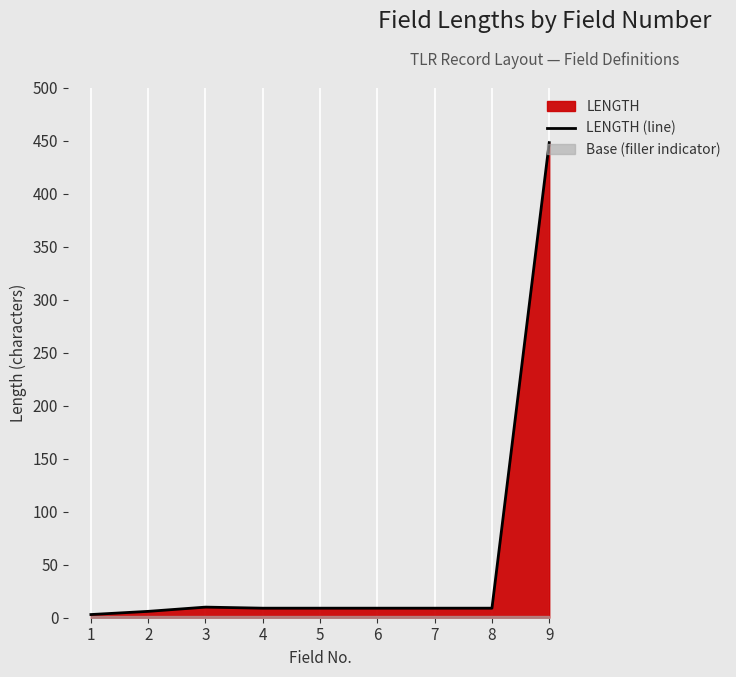

Reading left to right, extract all data points from this chart.

1=3	2=6	3=10	4=9	5=9	6=9	7=9	8=9	9=448